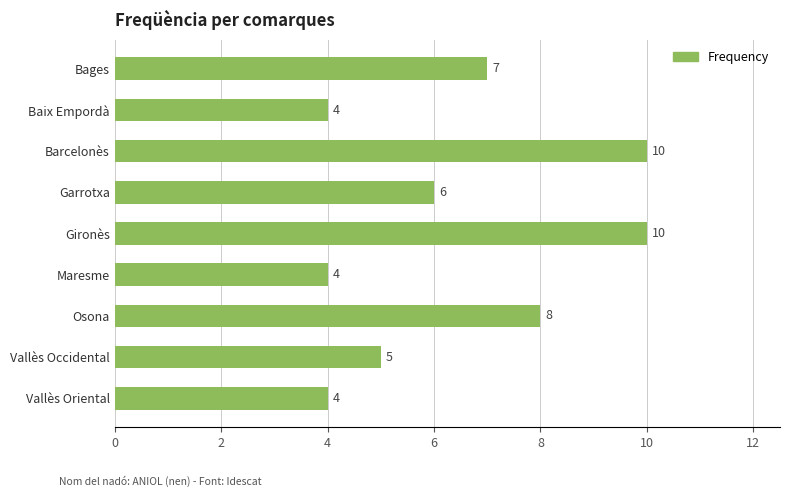

True or false: the data shows 4 at Osona.

False